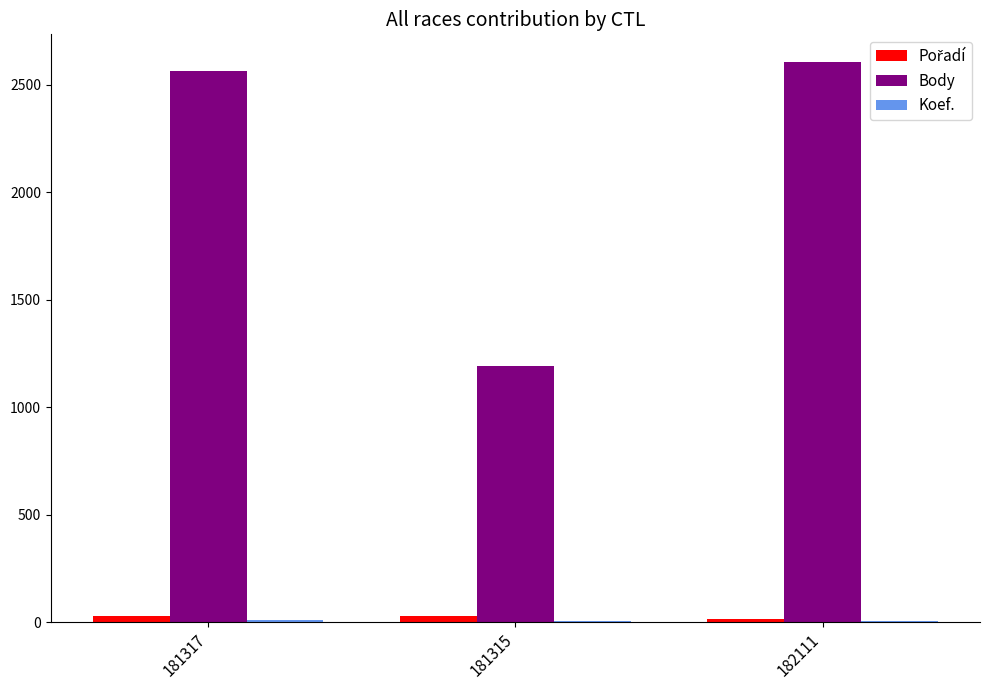

What is the sum of all Body values?

6359